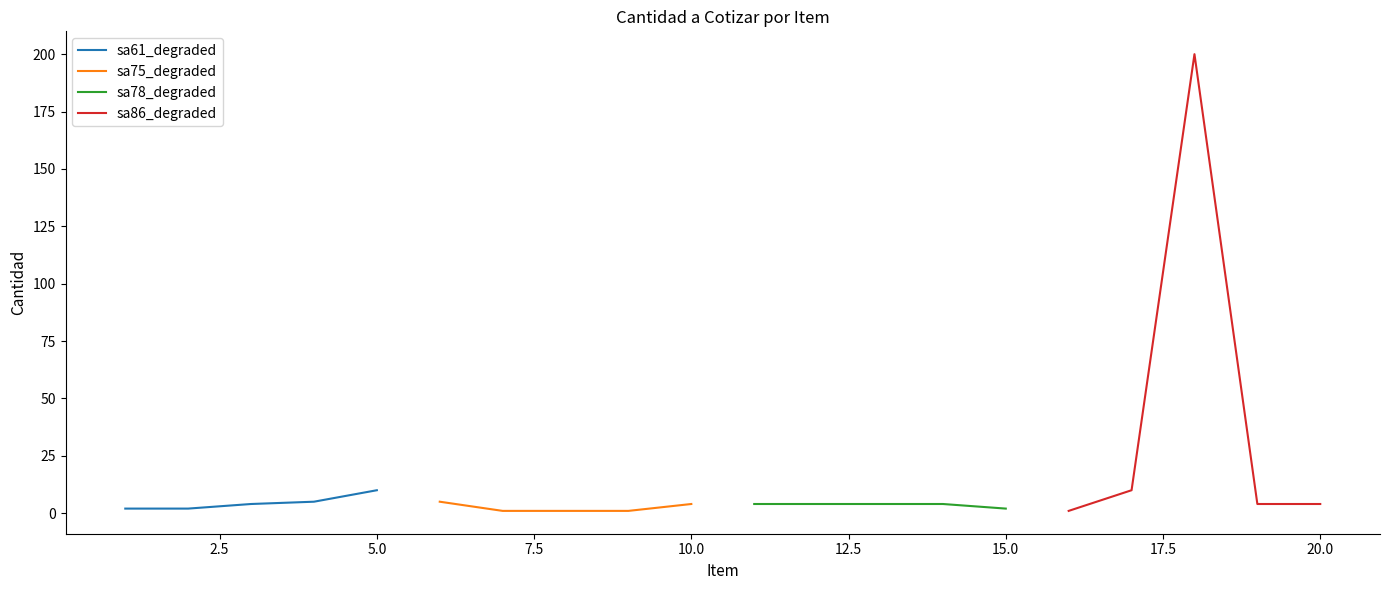

What is the maximum value for sa61_degraded?

10